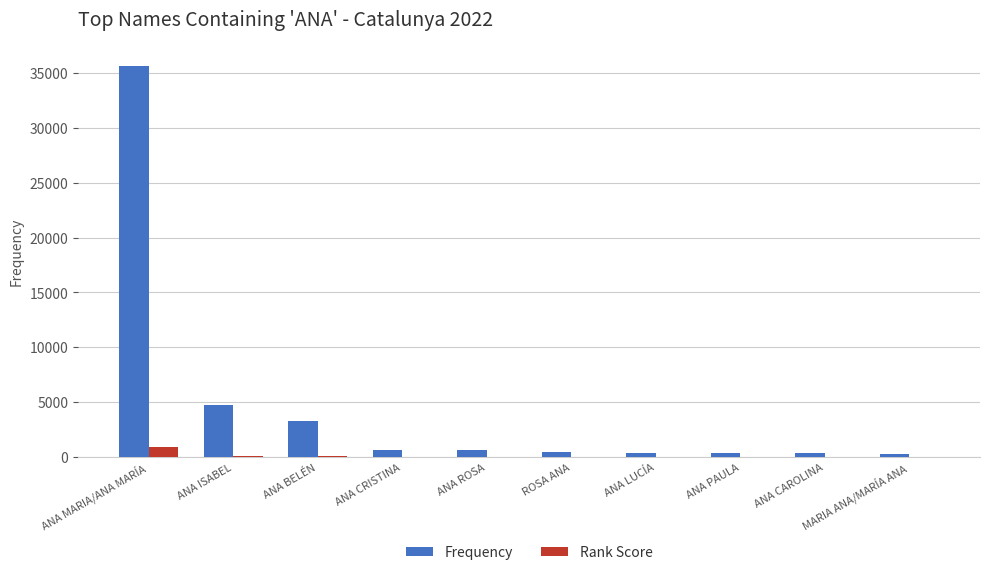

Does the chart contain stacked bars?

No